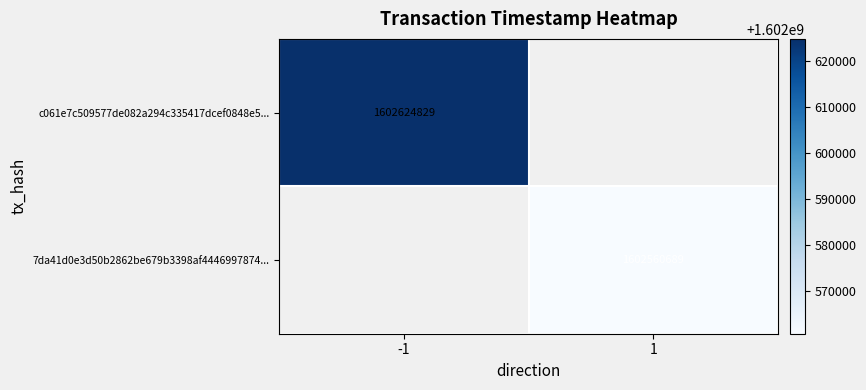

True or false: 7da41d0e3d50b2862be679b3398af4446997874... has a value of 2504136459 at 1.

False